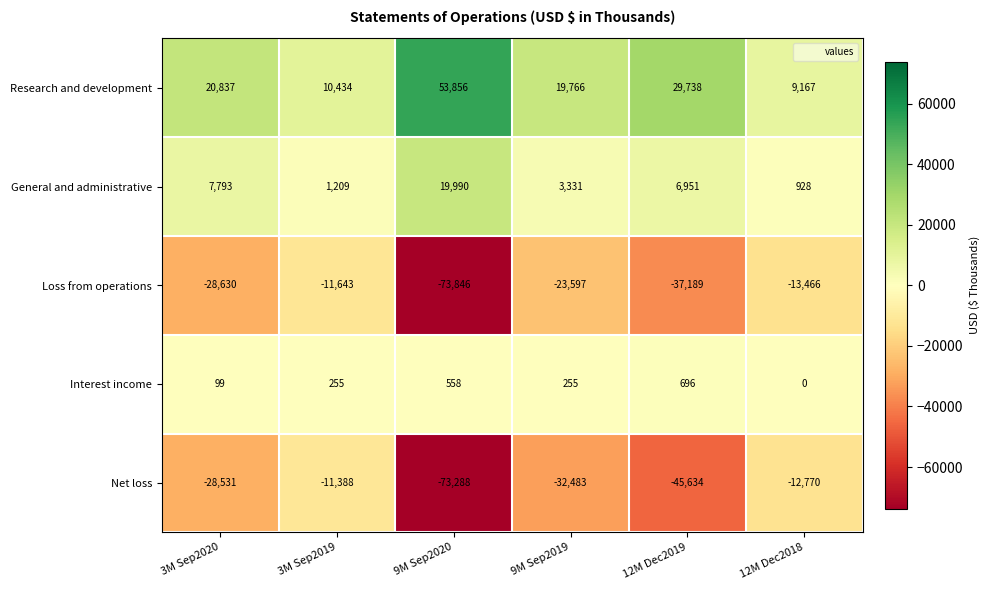

What is the difference between the second highest and minimum values in the Research and development series?

20571